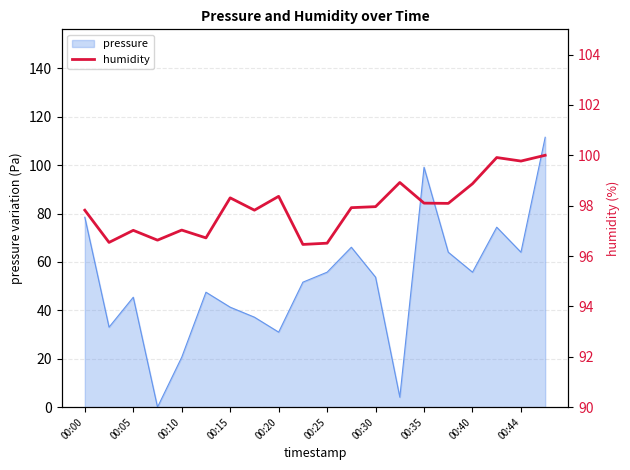

The value of pressure at 00:05 is 12.7. True or false?

False